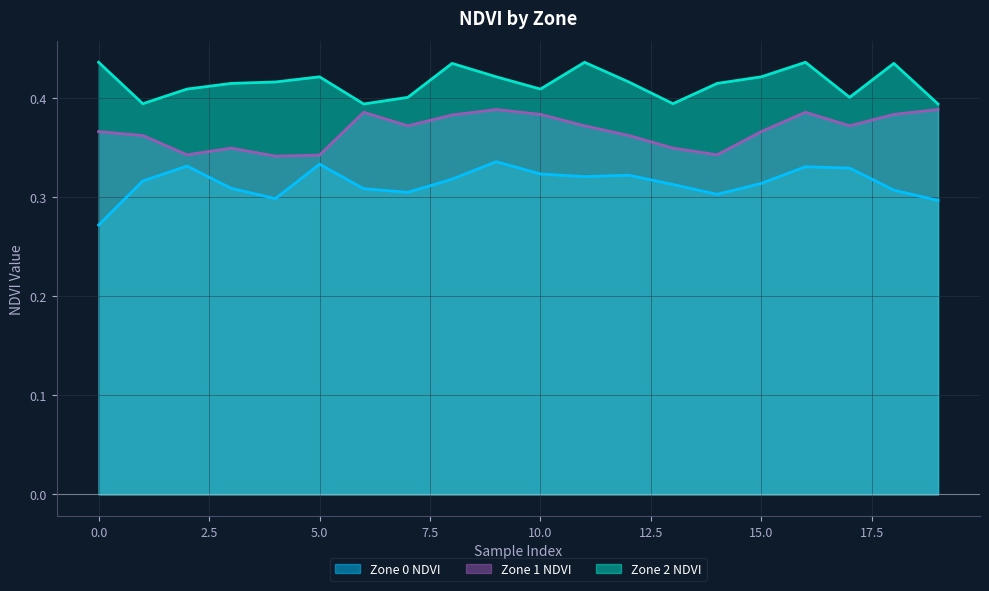

Read the Zone 1 NDVI value at 19.

0.4